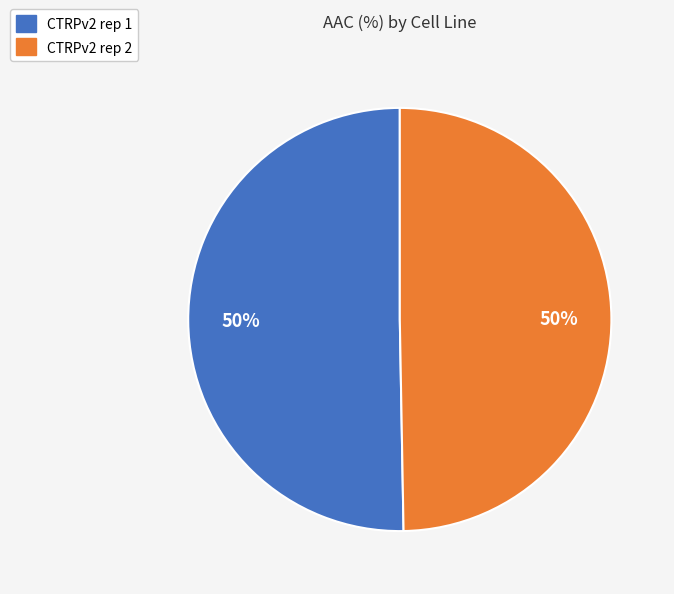

To the nearest percent, what is the combined percentage of CTRPv2 rep 2 and CTRPv2 rep 1?

100%